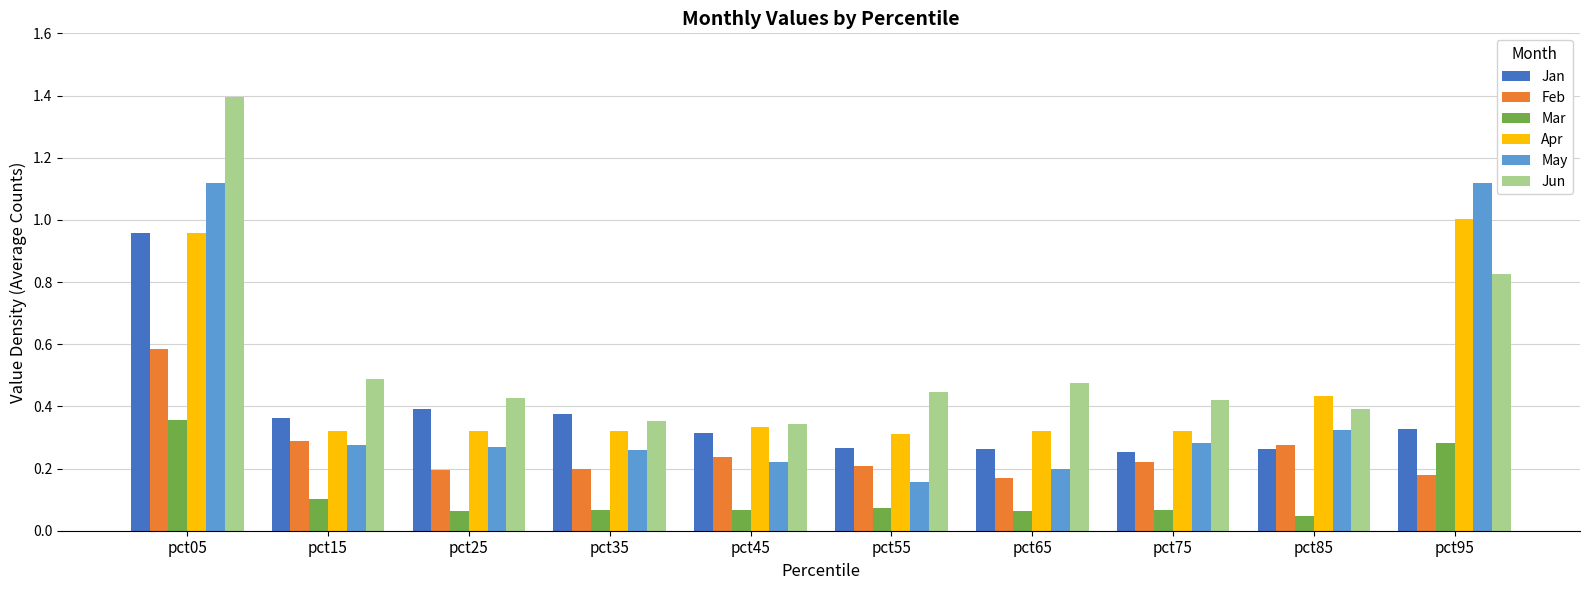

What is the average value of the Jun series?

0.6